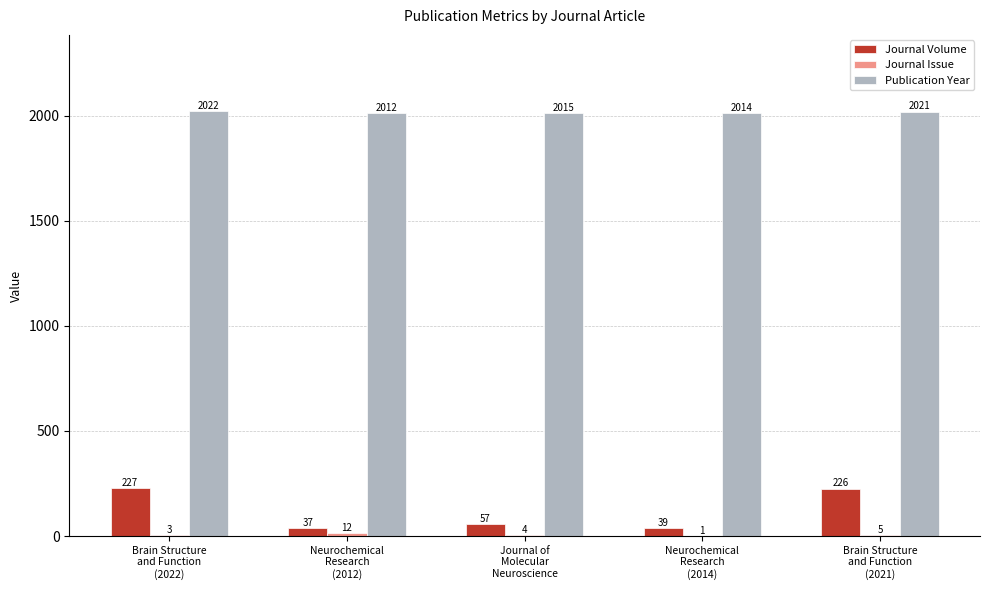

What is the maximum value for Journal Volume?

227